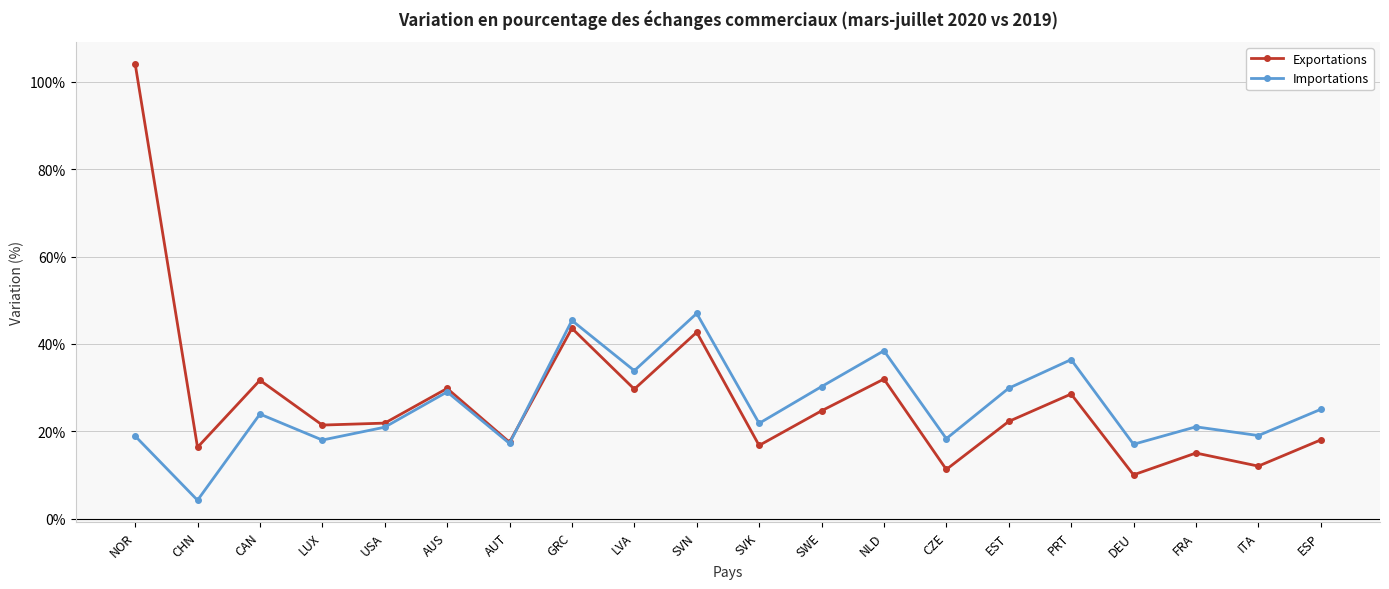

How many interior local peaks does the Importations series have?

7